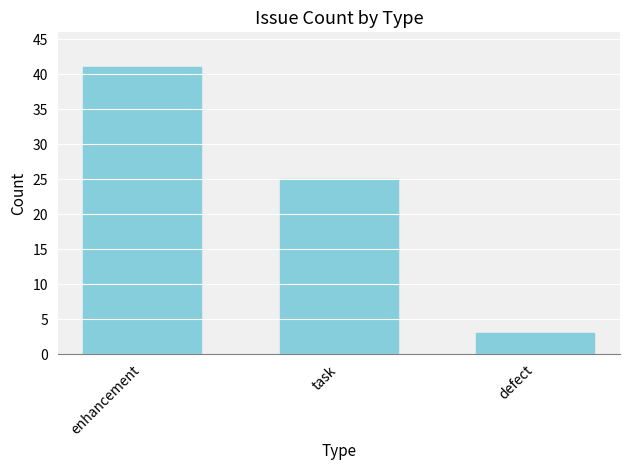

What position from the left is enhancement?

1